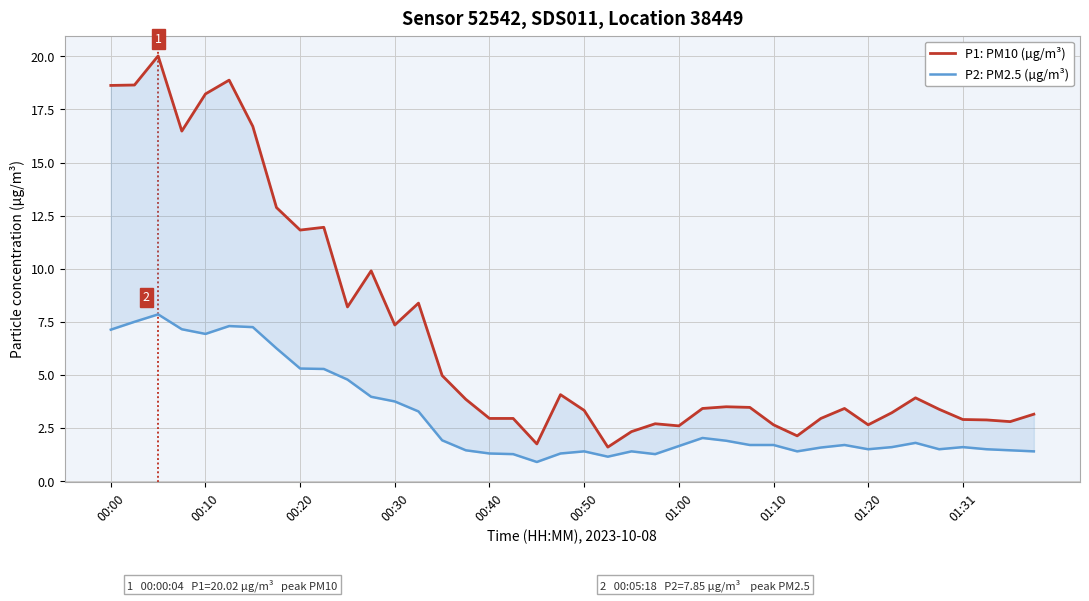

Rank the series at 00:00 from lowest to highest value.

P2: PM2.5 (µg/m³), P1: PM10 (µg/m³)